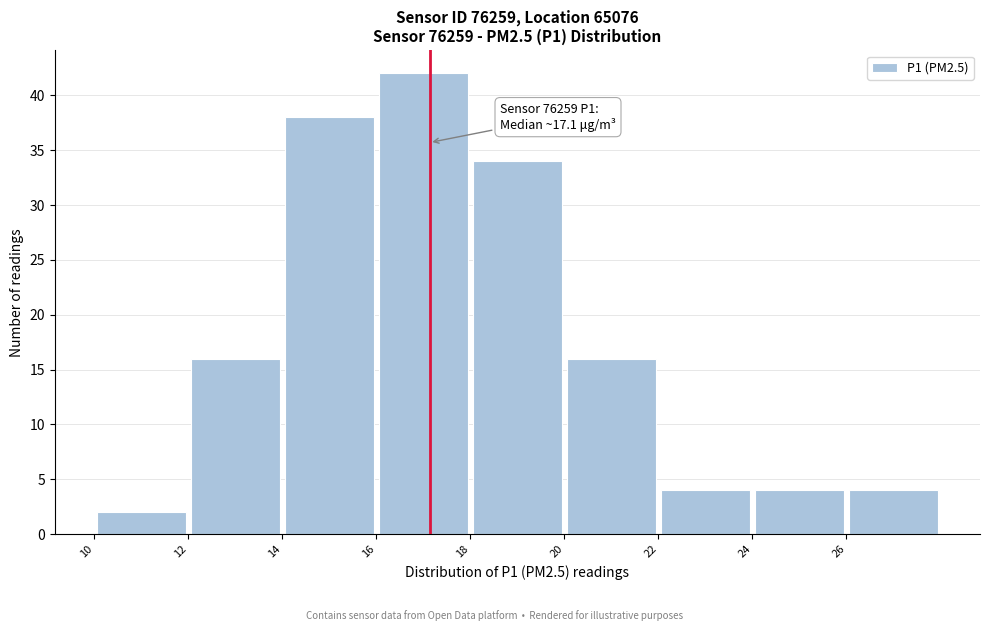

Over which range of the x-axis is the bar tallest?

16 to 18